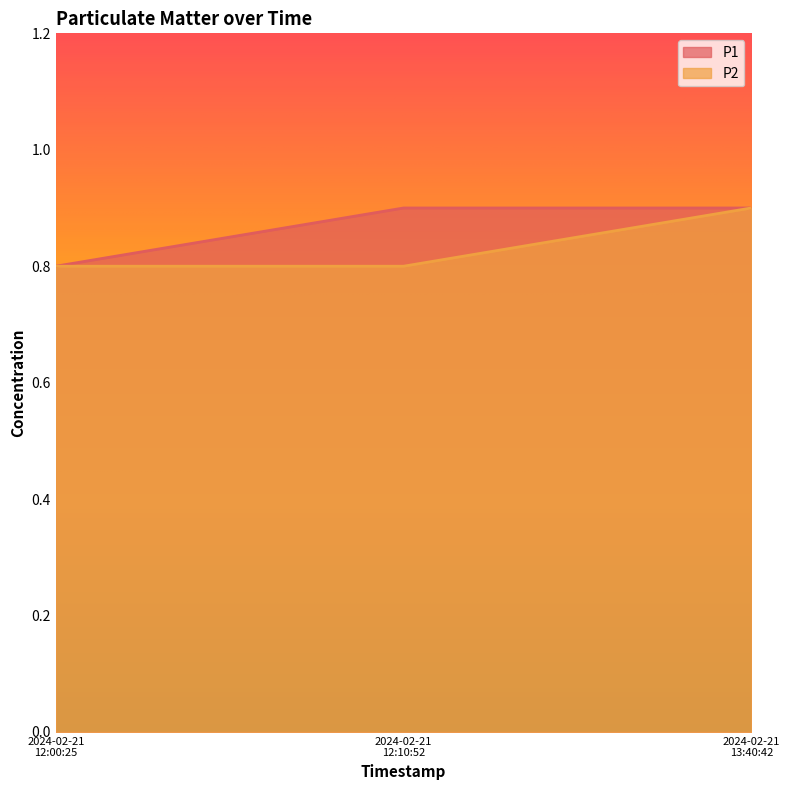

List the series in order of their overall mean, lowest first.

P2, P1